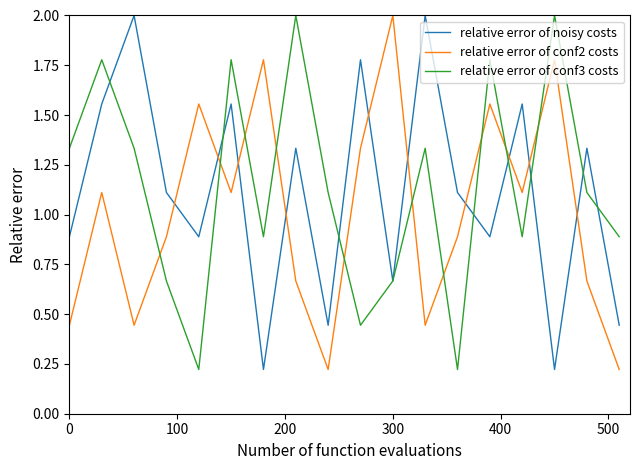

What is the highest value of the relative error of noisy costs series?

2.0